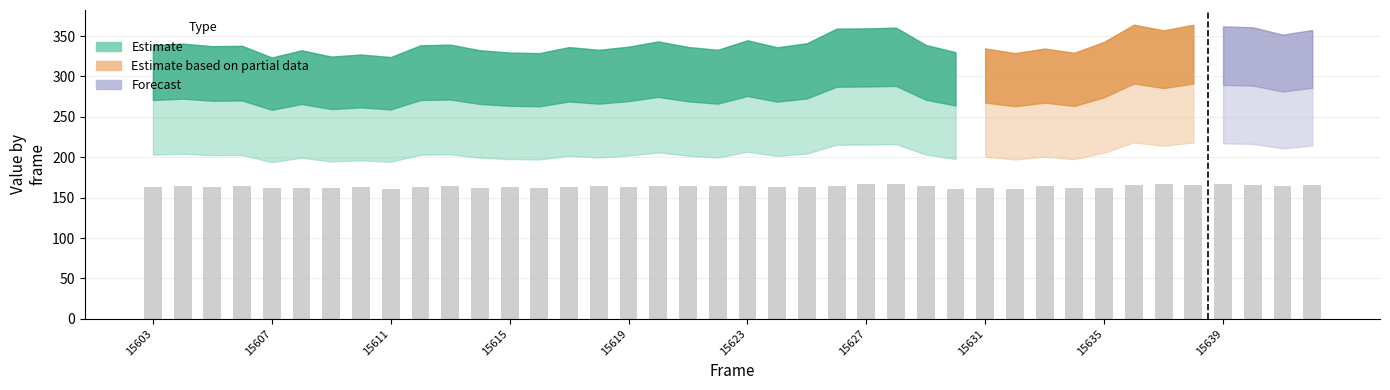

What is the average value?

163.7